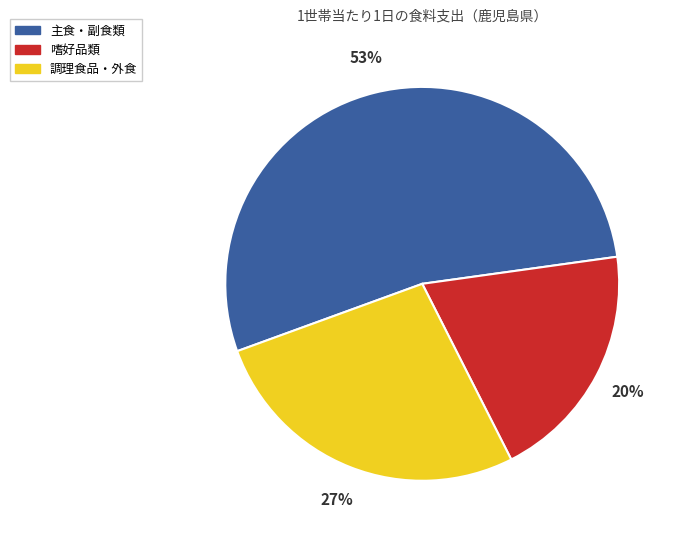

To the nearest percent, what is the average slice percentage?

33%